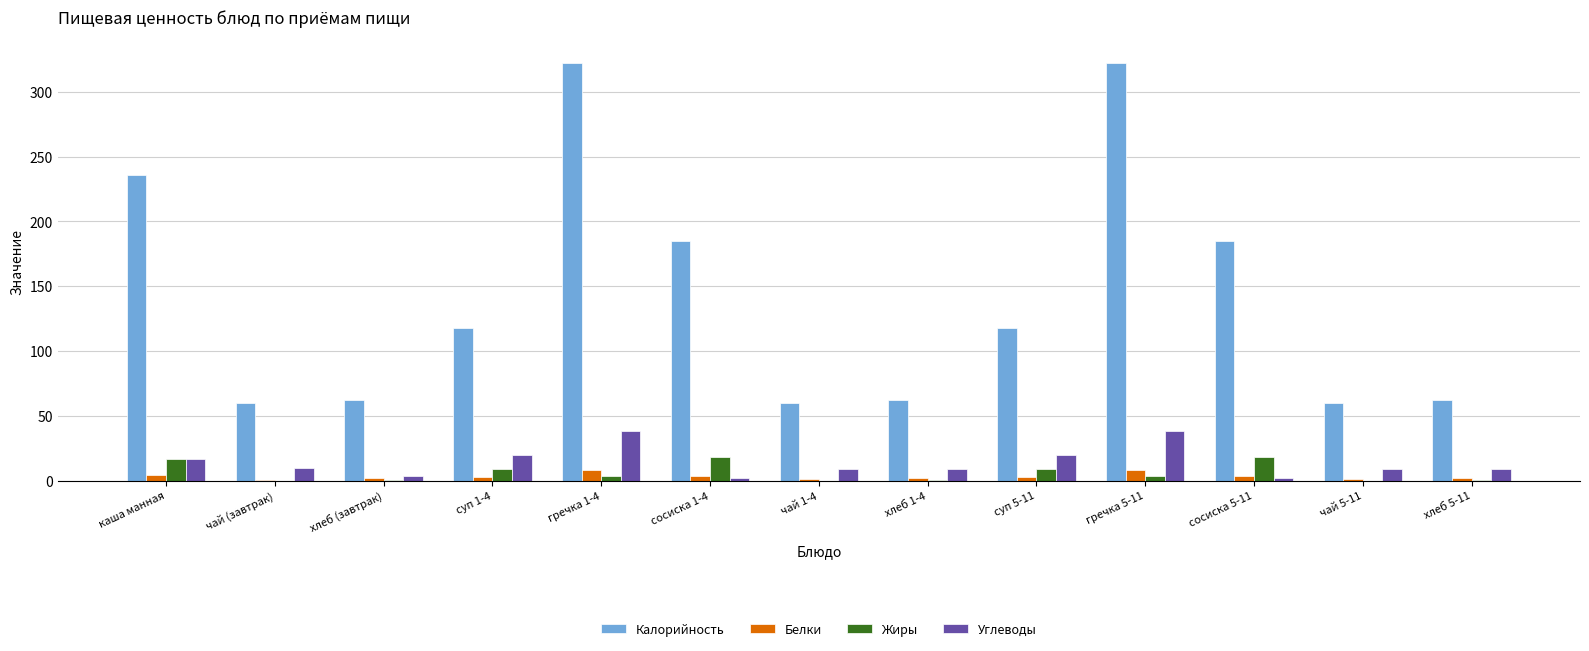

Which series has the largest total across all categories?

Калорийность